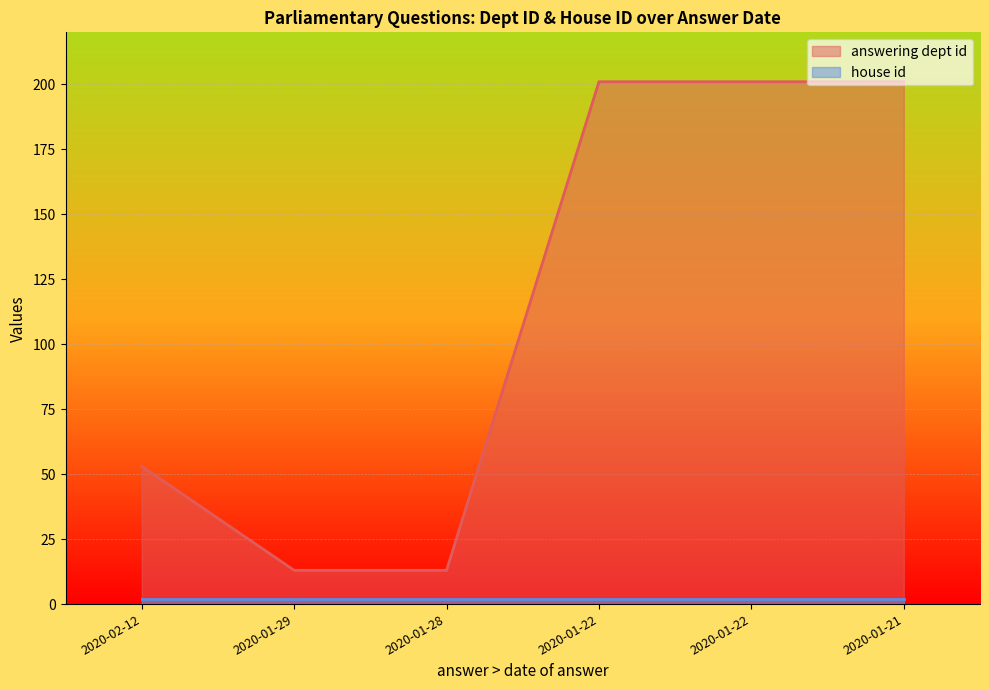

True or false: the data shows 5 at 2020-01-28.

False